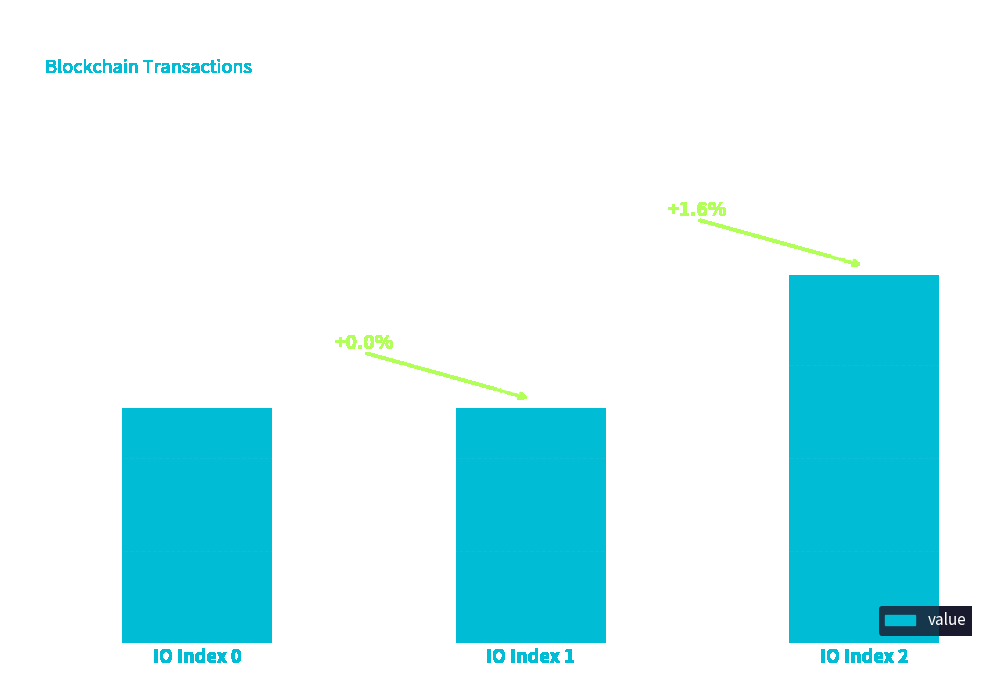

Reading left to right, extract all data points from this chart.

44.8	44.8	45.5